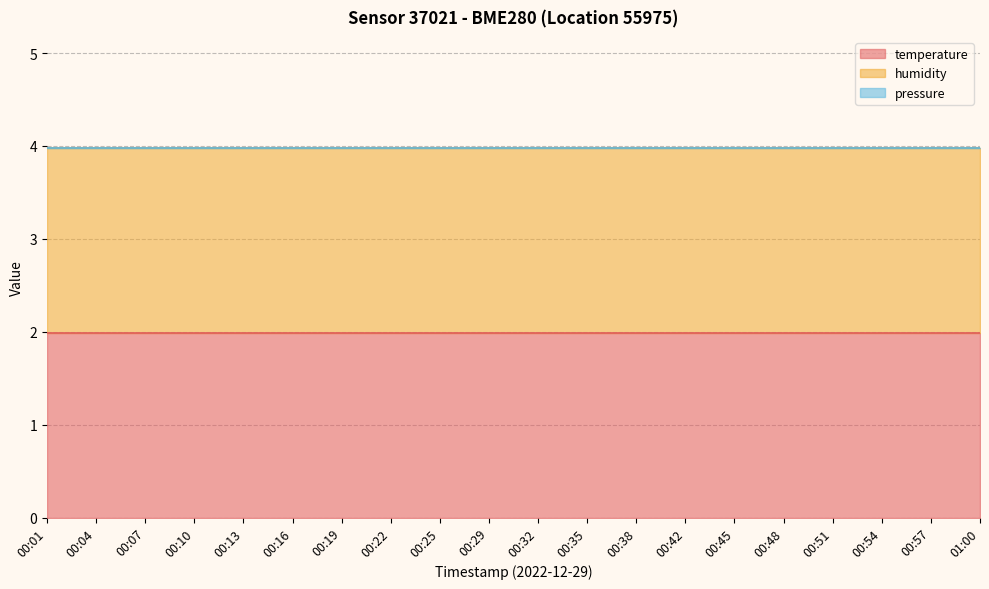

Is the value of pressure at 00:42 greater than the value of humidity at 00:04?

No